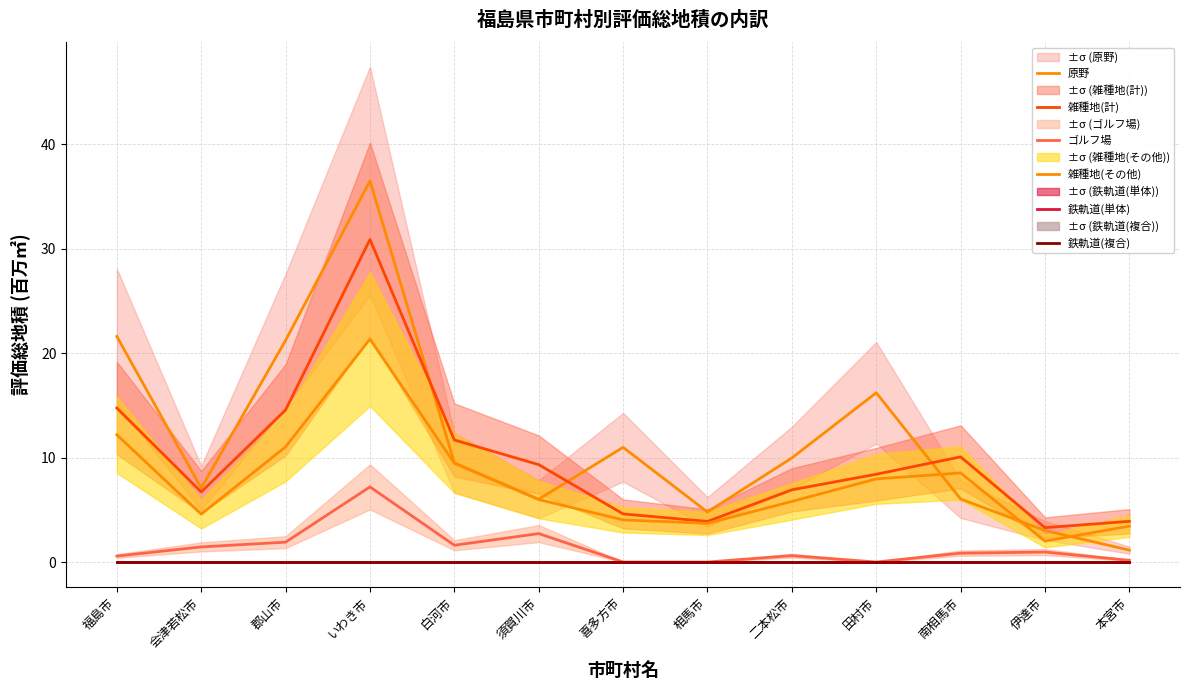

Rank the categories by 雑種地(その他) value from lowest to highest.

伊達市, 本宮市, 相馬市, 喜多方市, 会津若松市, 二本松市, 須賀川市, 田村市, 南相馬市, 白河市, 郡山市, 福島市, いわき市